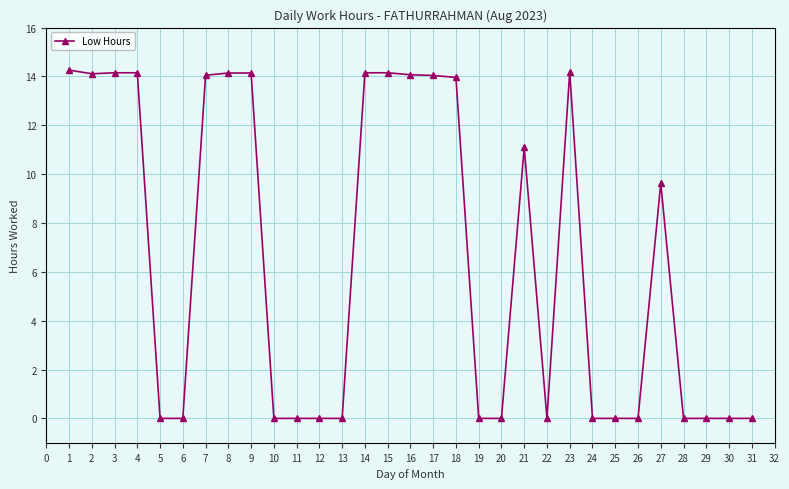

Read the value at 1.

14.3